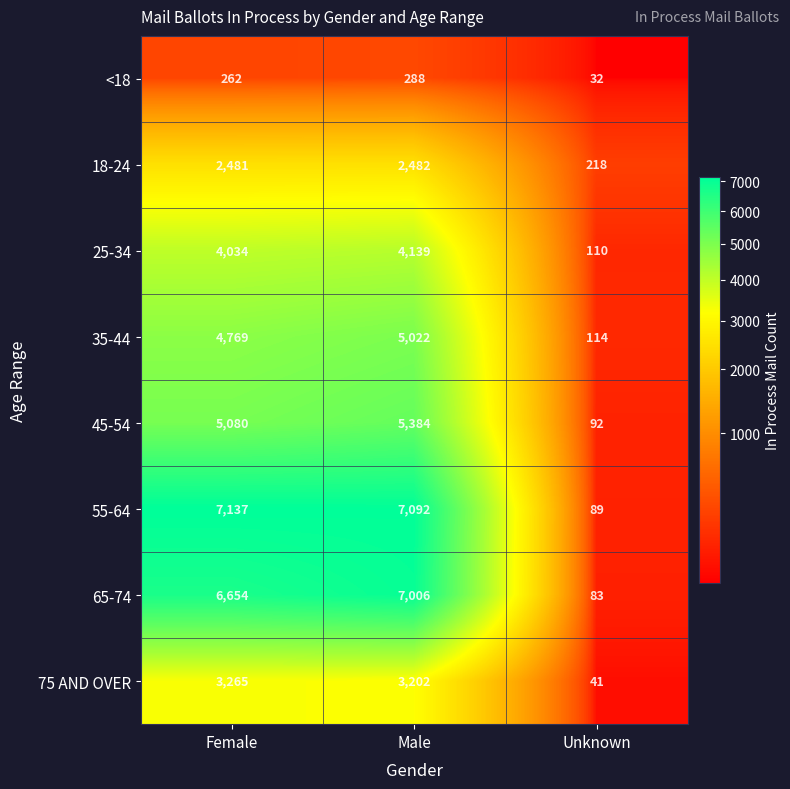

Reading left to right, extract all data points from this chart.

<18: 262	288	32
18-24: 2481	2482	218
25-34: 4034	4139	110
35-44: 4769	5022	114
45-54: 5080	5384	92
55-64: 7137	7092	89
65-74: 6654	7006	83
75 AND OVER: 3265	3202	41